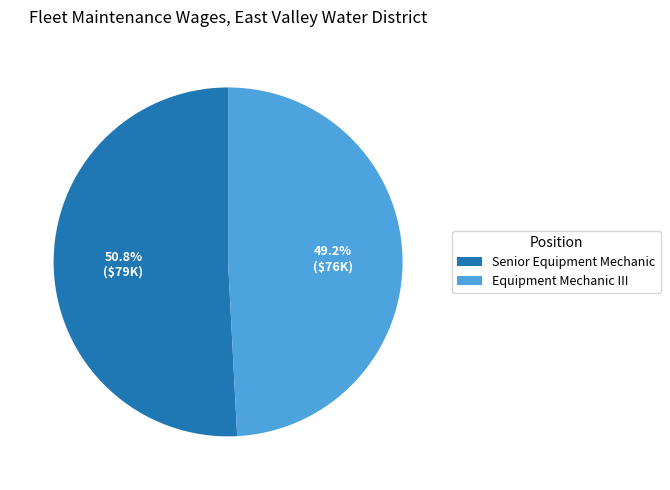

How many segments does this pie chart have?

2